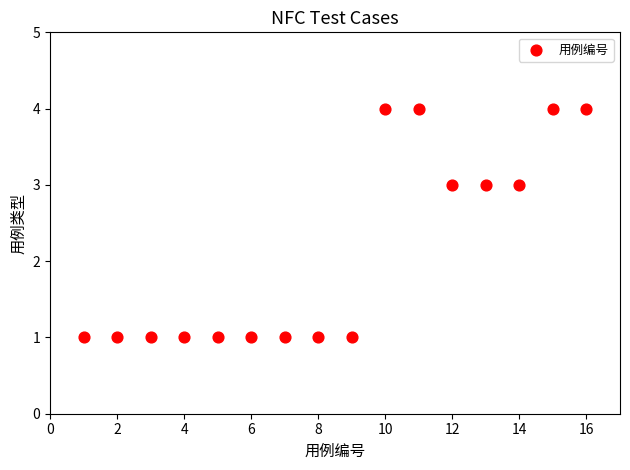

What is the range of X values (max minus min)?

15